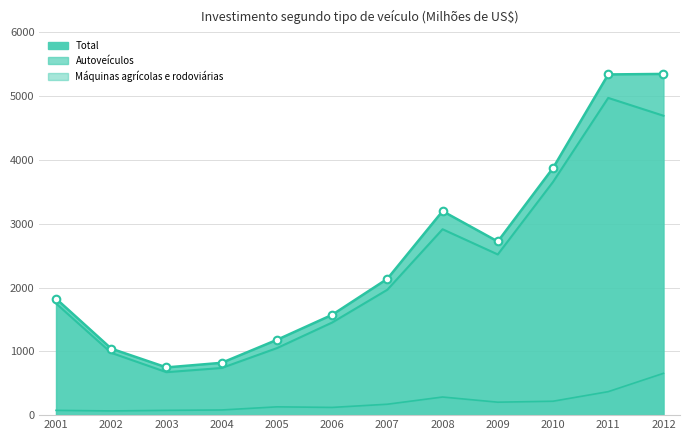

At how many categories does at least one series exceed 4411?

2